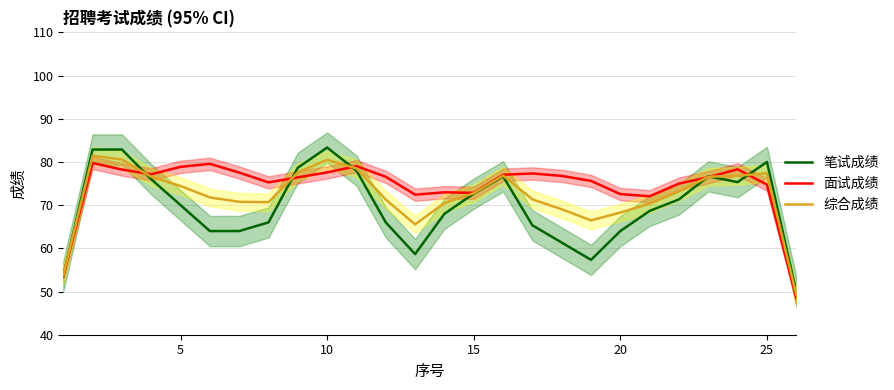

True or false: 面试成绩 has a value of 22.4 at 5.

False